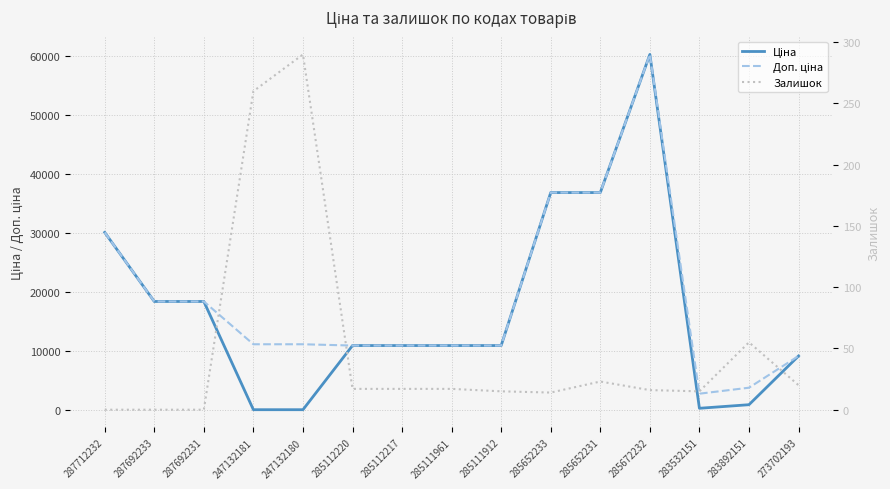

What position from the left is 273702193?

15